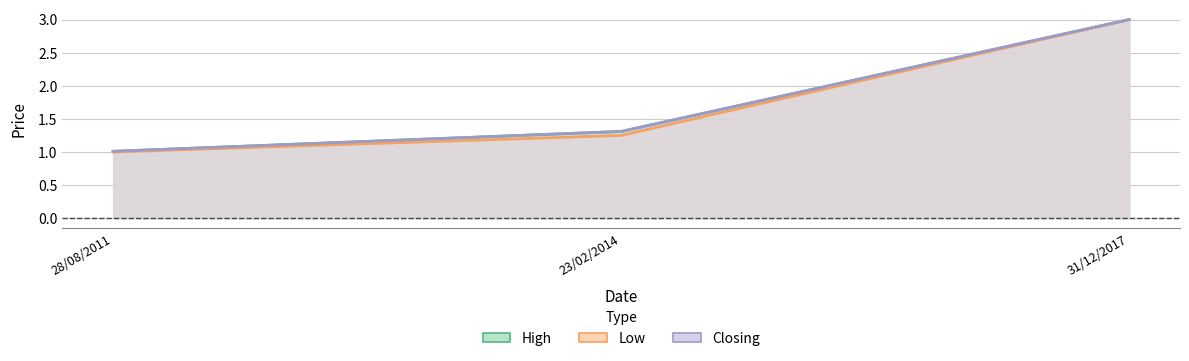

What is the difference between the maximum and second lowest values in the Closing series?

1.7